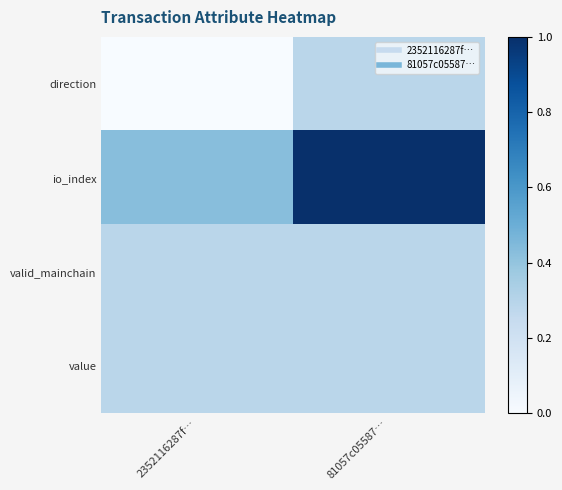

At which category is the sum across all series the highest?

81057c05587…